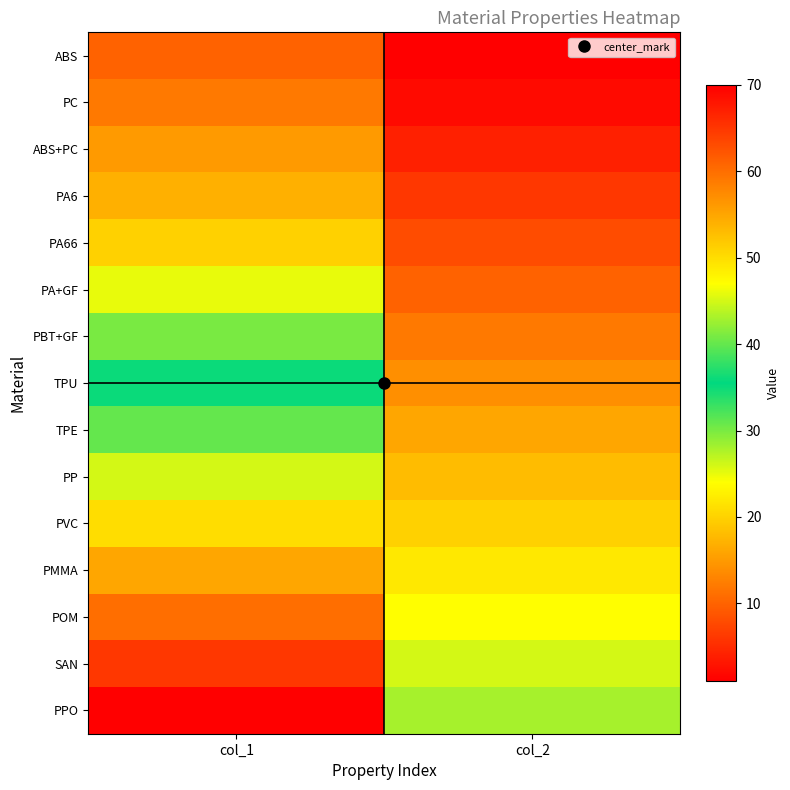

What is the spread (max minus min) of values at col_1?

60